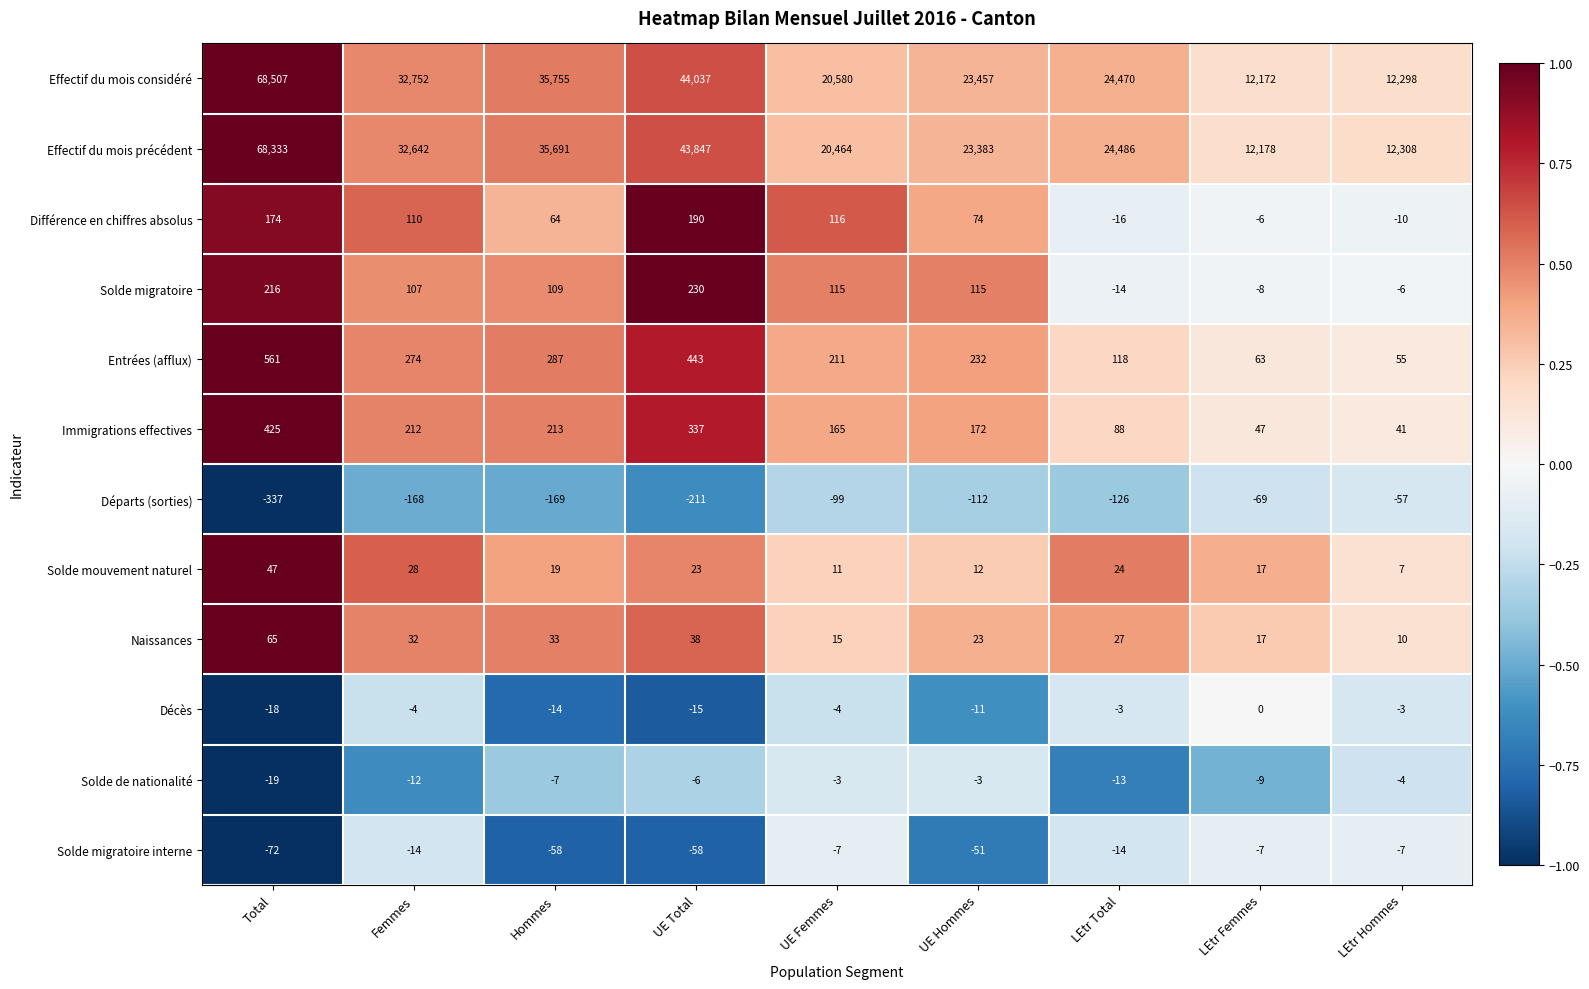

How many series are shown in this chart?

12